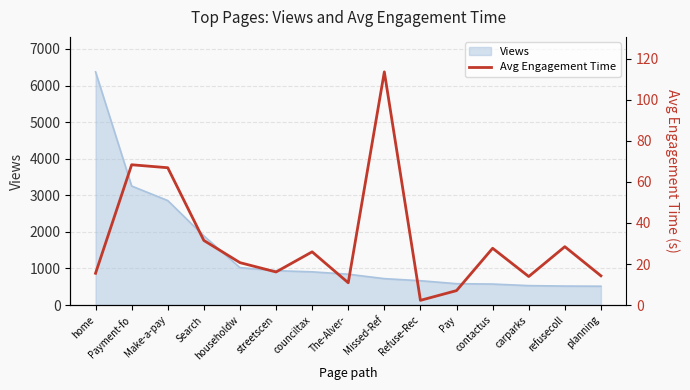

What is the label of the 8th point from the right?

The-Alver-